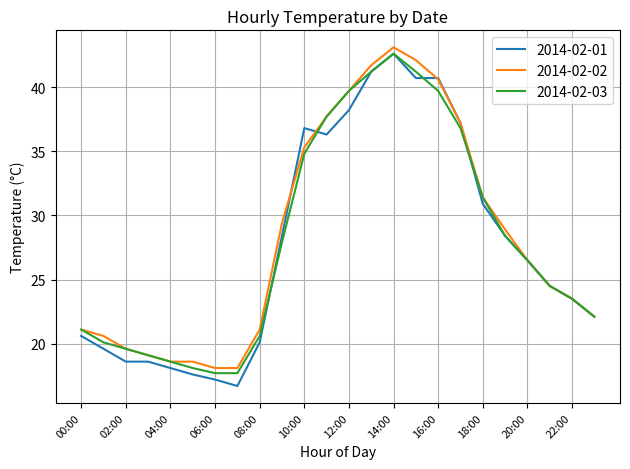

True or false: 2014-02-03 has more than 1 interior local peaks.

False